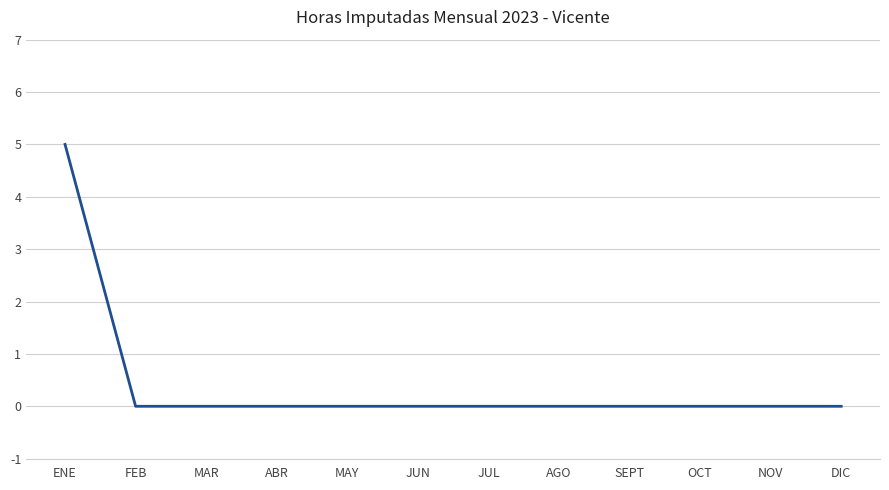

Reading left to right, list all the values displayed in this chart.

ENE=5	FEB=0	MAR=0	ABR=0	MAY=0	JUN=0	JUL=0	AGO=0	SEPT=0	OCT=0	NOV=0	DIC=0